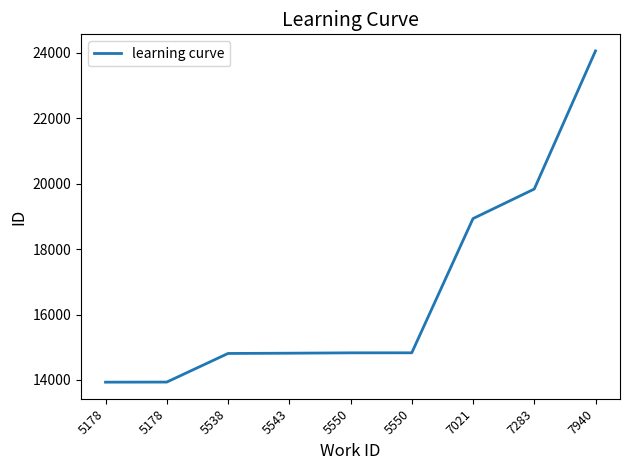

True or false: the data has more than 0 interior local peaks.

False